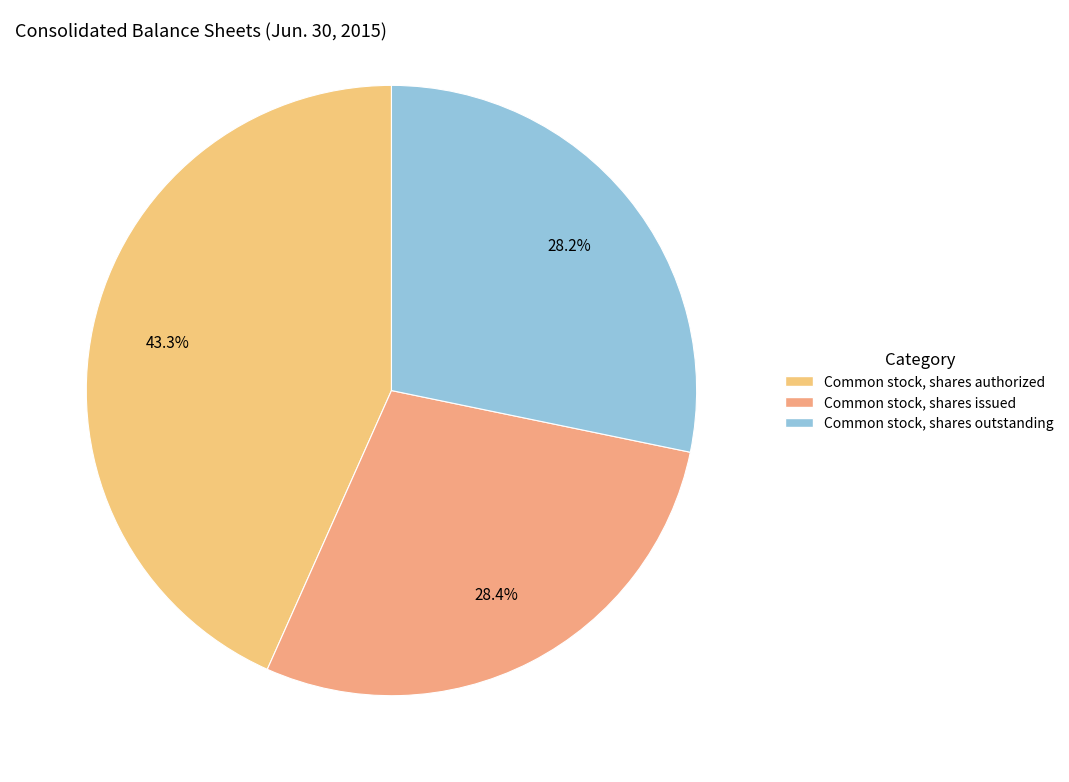

Count the number of slices in the pie.

3